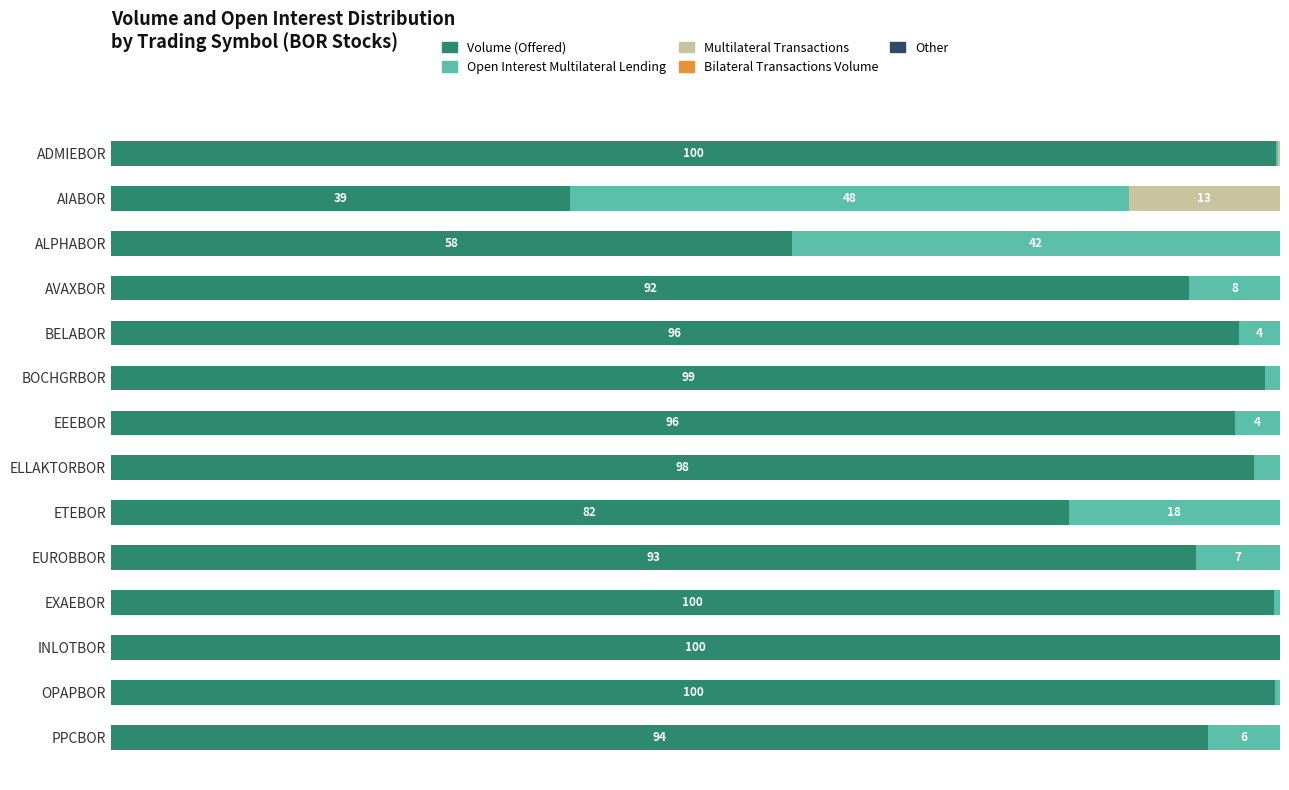

Which series has the largest range (max minus min)?

Volume (Offered)